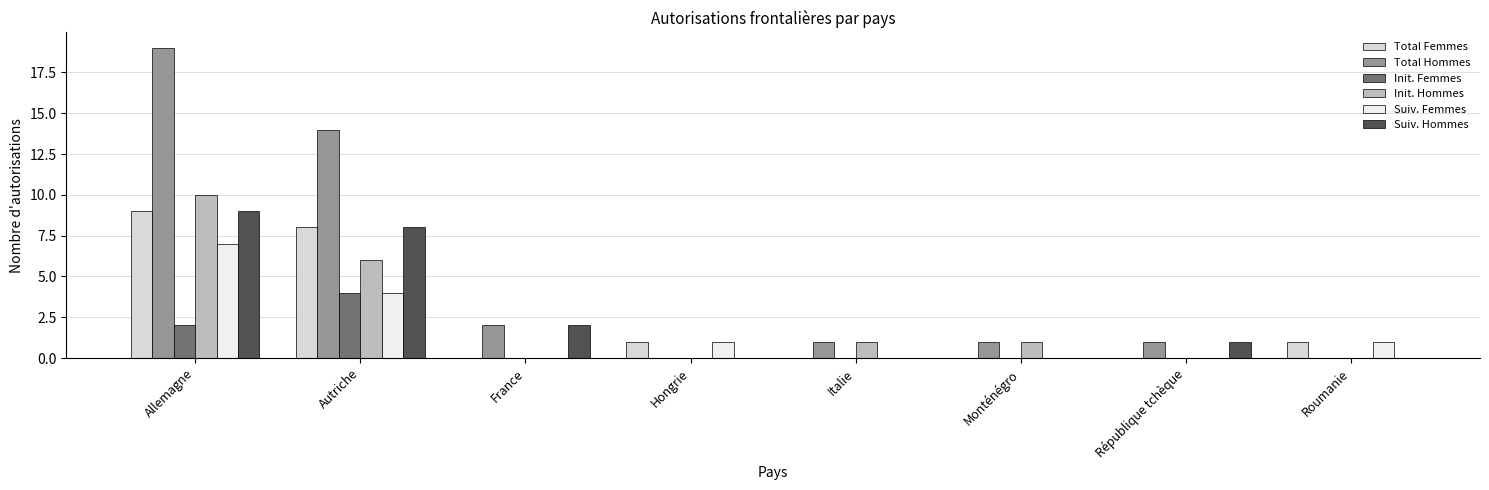

At how many categories does at least one series exceed 3?

2